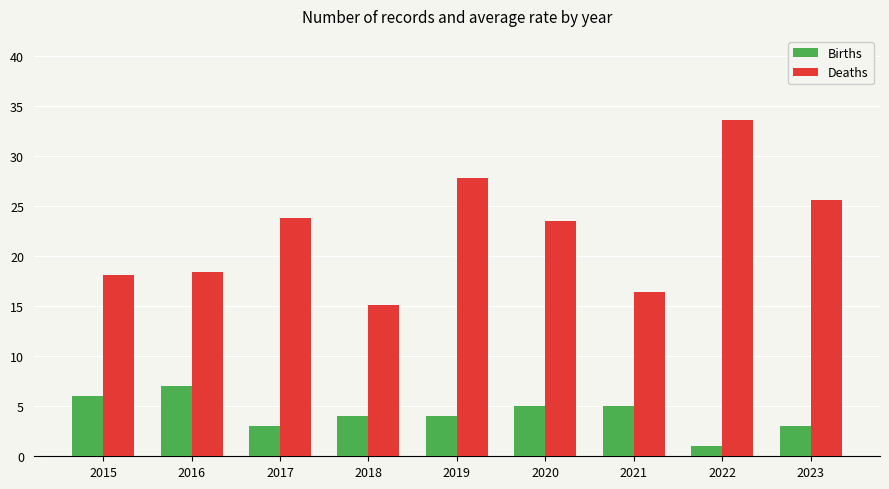

What value does the Deaths series have at 2020?

23.5